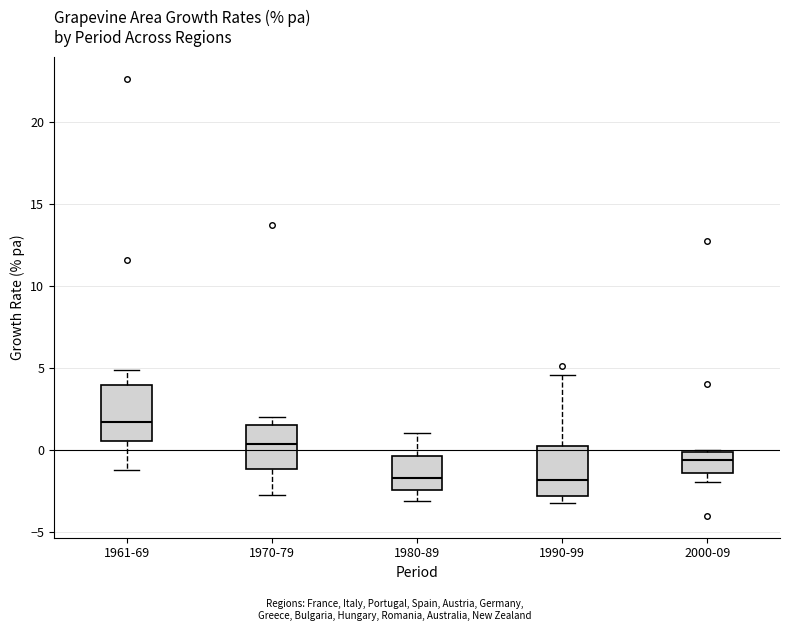

Reading left to right, read every box against the y-axis: the position of its median line, the range the box covers, and the ends of its whiskers. The values are not printed on the chart, so give them approximately, as read against the axis.

1961-69: median 1.5, box 0.5 to 4.0, whiskers -1.0 to 5.0
1970-79: median 0.5, box -1.0 to 1.5, whiskers -3.0 to 2.0
1980-89: median -1.5, box -2.5 to -0.5, whiskers -3.0 to 1.0
1990-99: median -2.0, box -3.0 to 0.0, whiskers -3.5 to 4.5
2000-09: median -0.5, box -1.5 to 0.0, whiskers -2.0 to 0.0